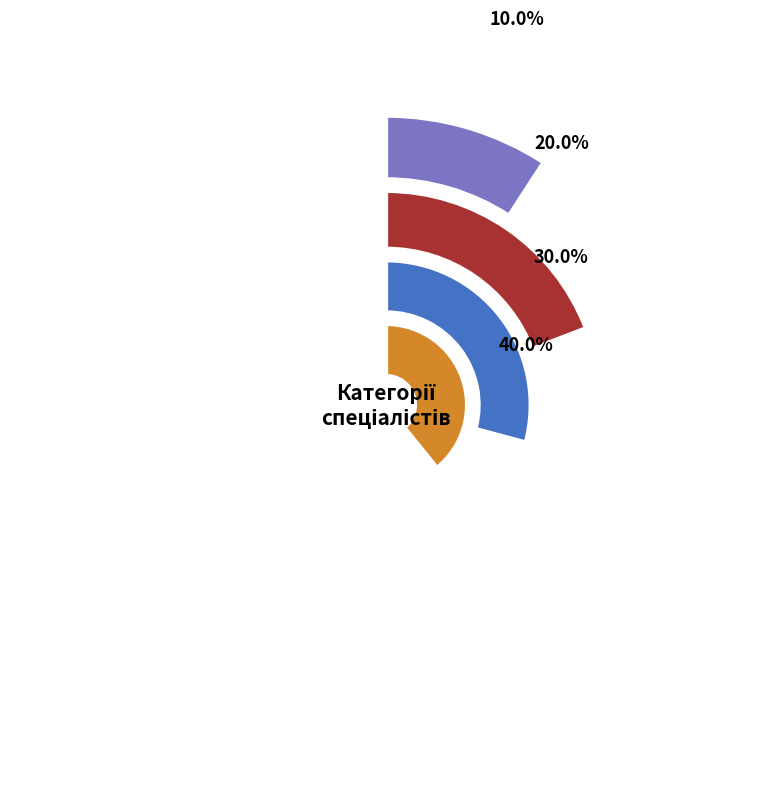

Does Спеціаліст вищої категорії account for over 50% of the chart?

No